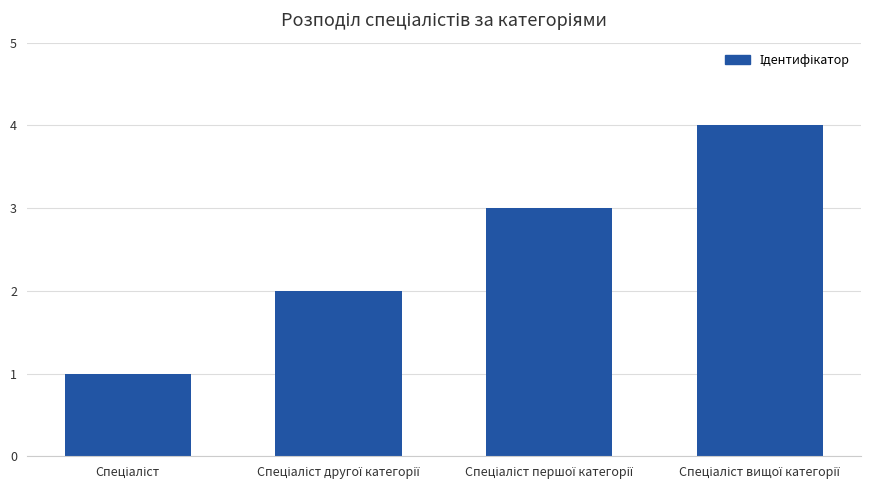

What is the difference between the maximum and minimum values?

3